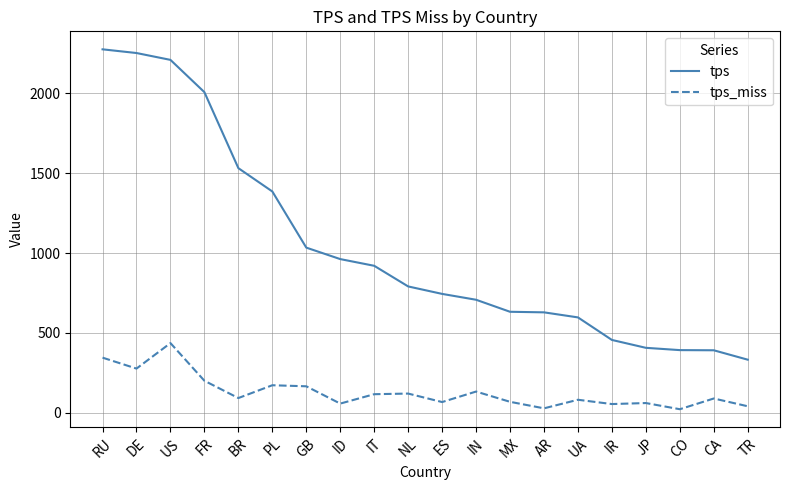

In tps_miss, how many points are lower than both neighbors (excluding endpoints)?

7